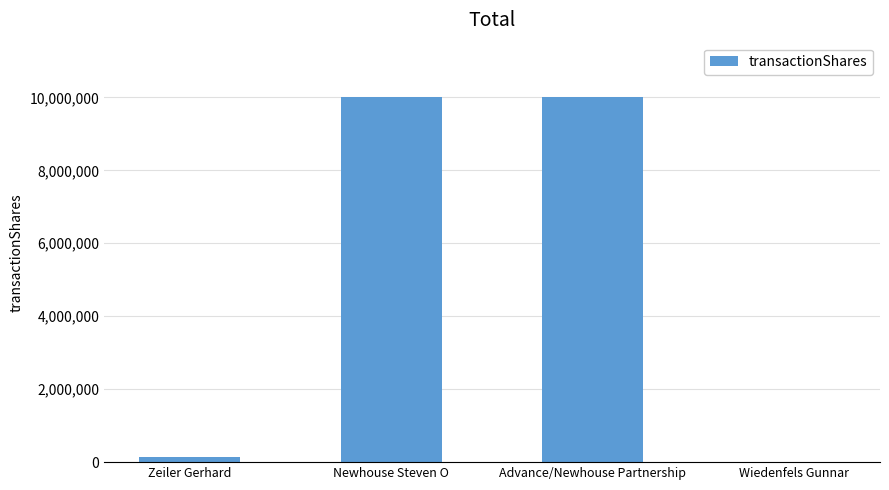

What is the sum of all values?

20153000